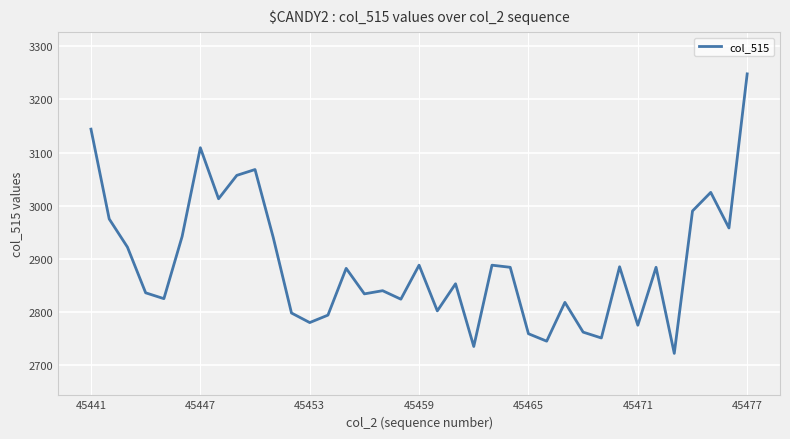

What is the maximum value shown in the chart?

3248